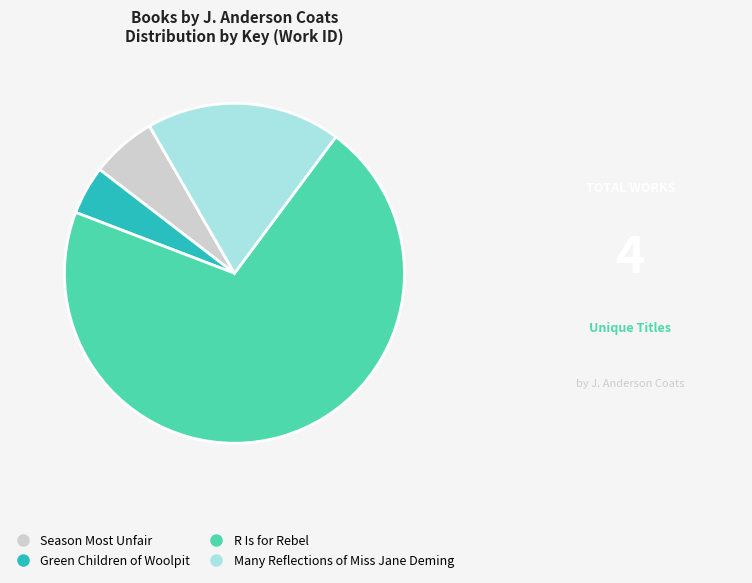

How many segments does this pie chart have?

4